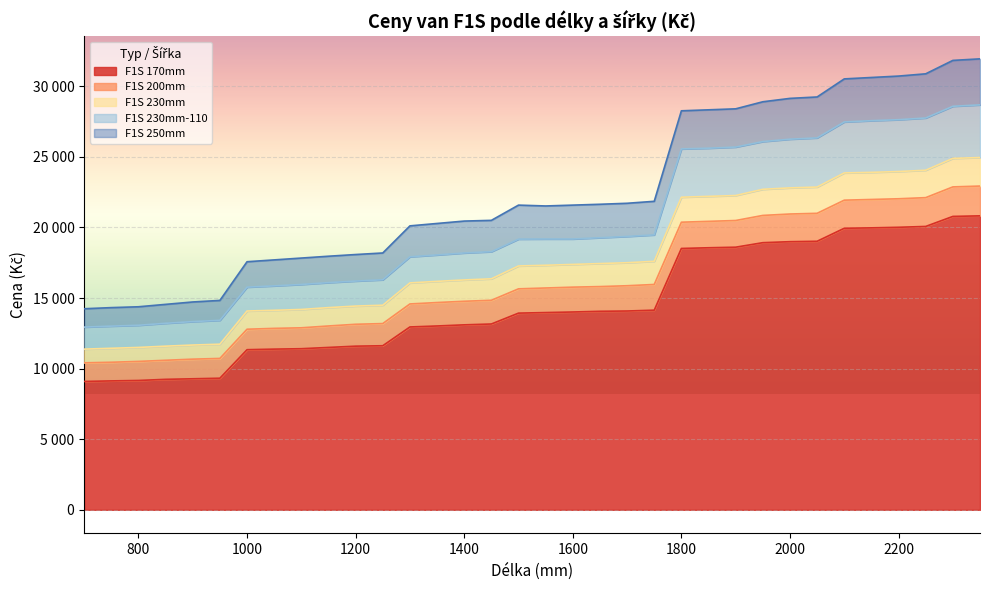

What is the spread (max minus min) of values at 1950?

9980